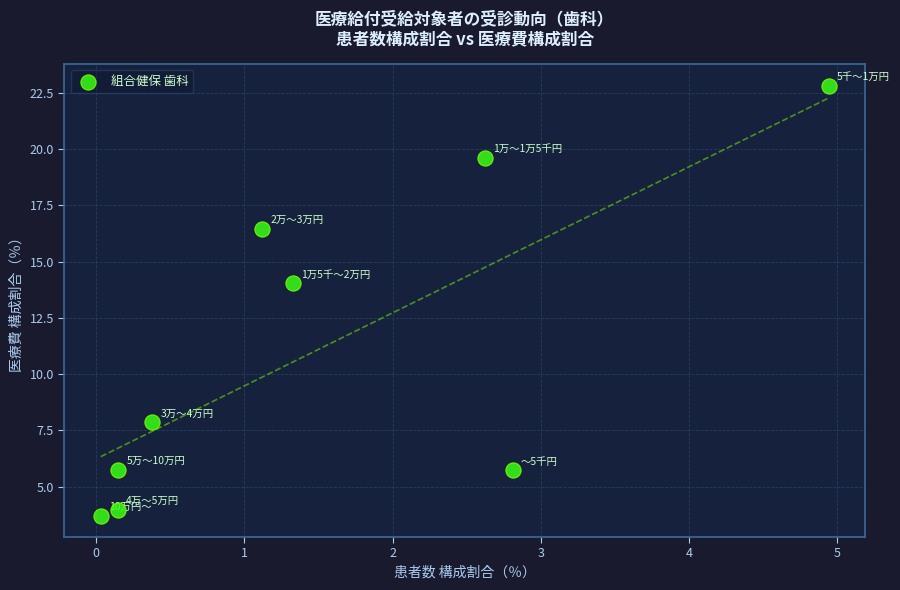

What is the average X value?

1.5